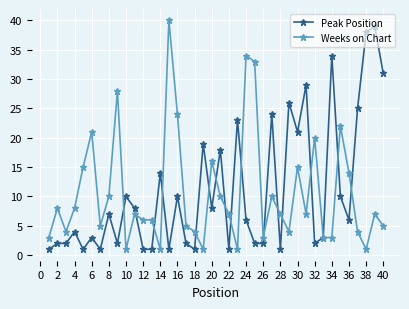

True or false: Weeks on Chart has more than 1 points higher than both neighbors.

True